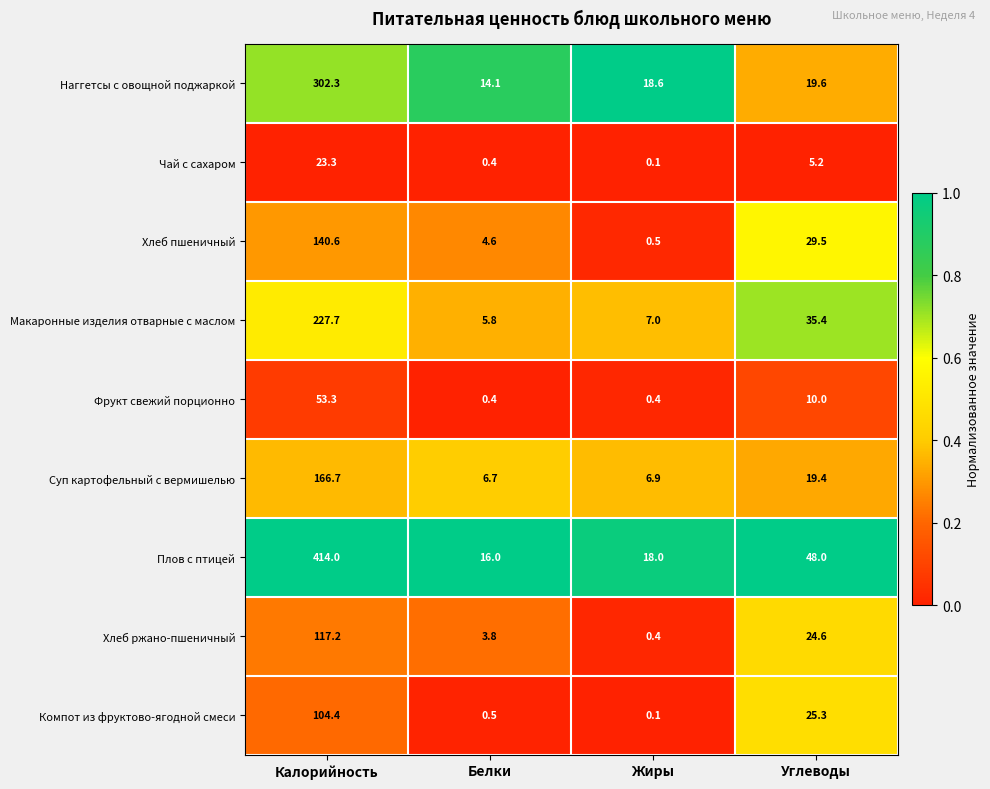

What is the sum of all Макаронные изделия отварные с маслом values?

275.9